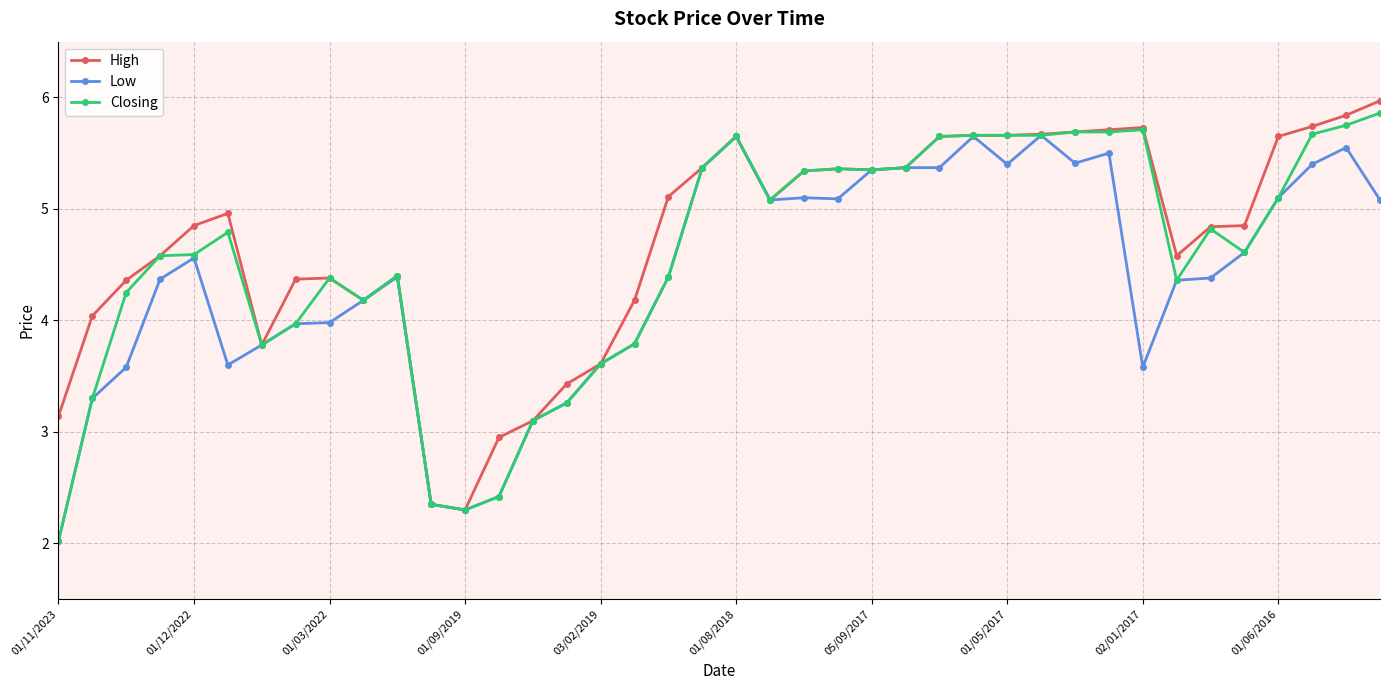

What is the maximum value for High?

6.0